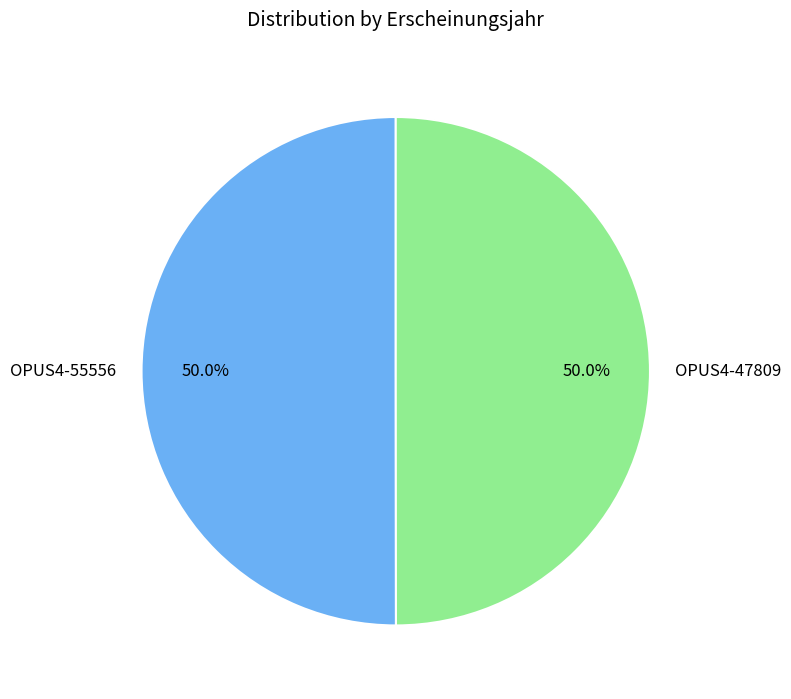

How many segments does this pie chart have?

2